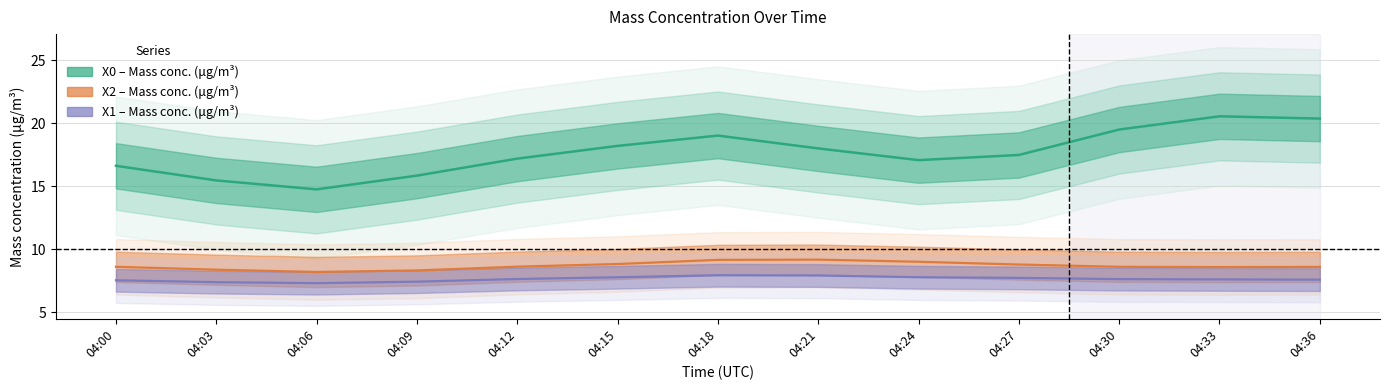

Reading left to right, list all the values displayed in this chart.

X0 (Mass conc.): 04:00=16.6	04:03=15.5	04:06=14.8	04:09=15.8	04:12=17.2	04:15=18.2	04:18=19.0	04:21=18.0	04:24=17.1	04:27=17.5	04:30=19.5	04:33=20.6	04:36=20.4
X2 (Mass conc.): 04:00=8.6	04:03=8.4	04:06=8.2	04:09=8.3	04:12=8.6	04:15=8.8	04:18=9.2	04:21=9.2	04:24=9.0	04:27=8.8	04:30=8.6	04:33=8.6	04:36=8.6
X1 (Mass conc.): 04:00=7.5	04:03=7.4	04:06=7.3	04:09=7.4	04:12=7.6	04:15=7.8	04:18=7.9	04:21=7.9	04:24=7.8	04:27=7.7	04:30=7.6	04:33=7.6	04:36=7.6